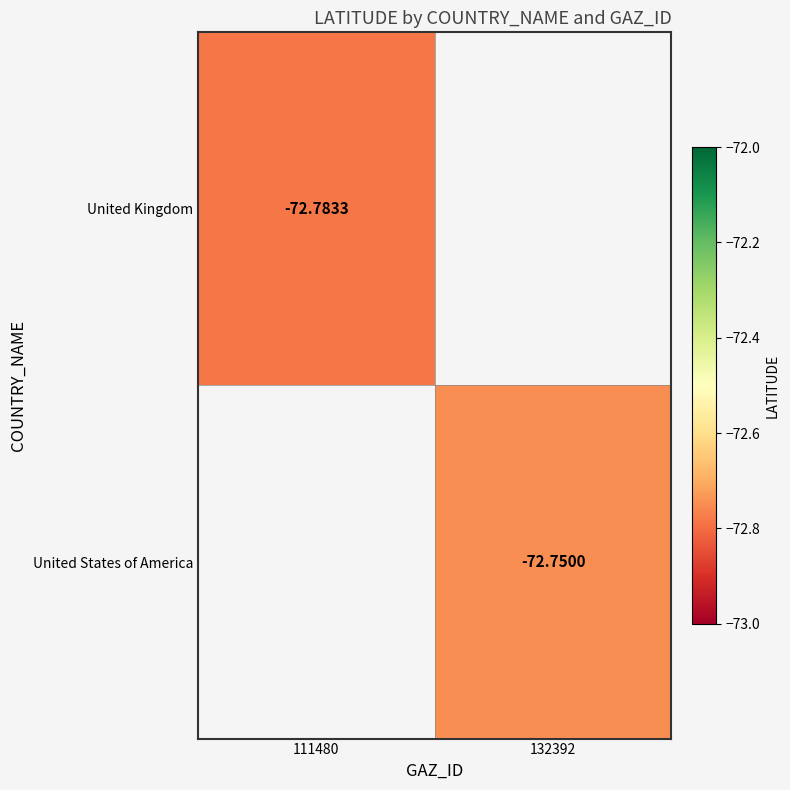

Is it true that United States of America equals -128.8 at 132392?

False